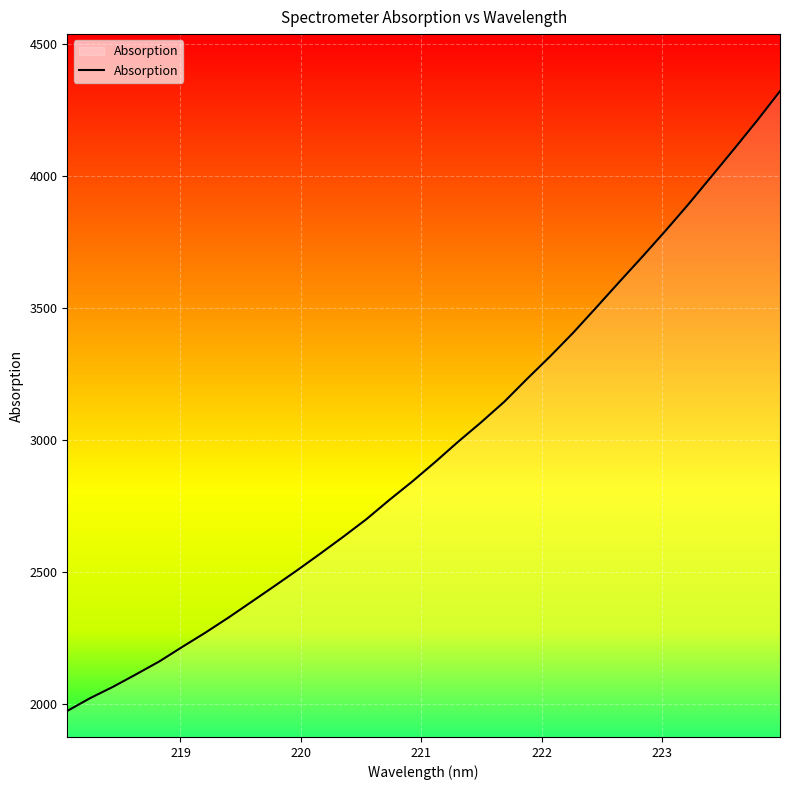

What is the minimum value shown in the chart?

1973.0